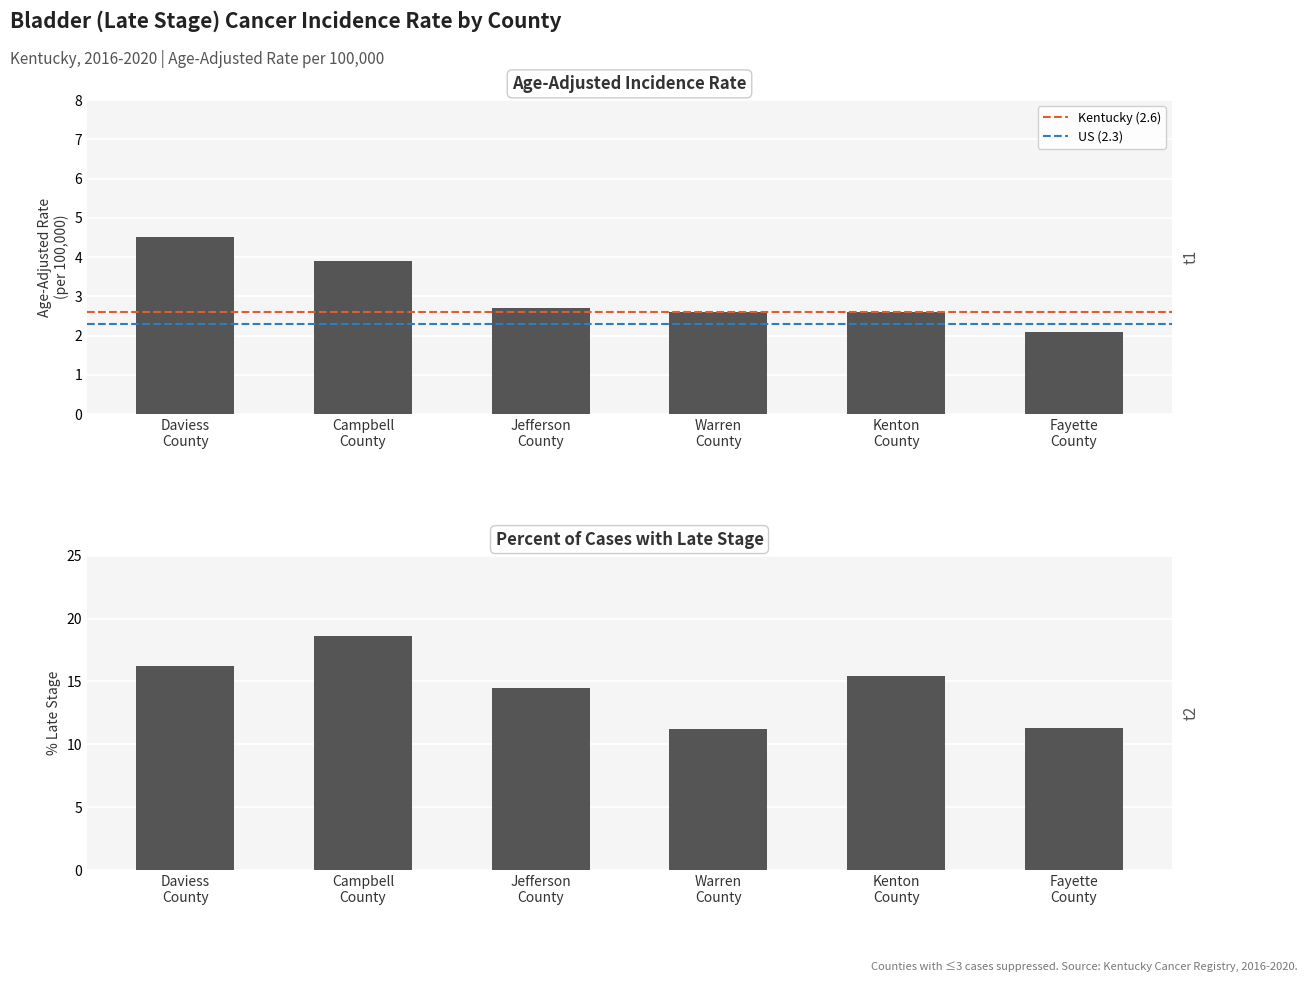

At which label does Age-Adjusted Incidence Rate reach its peak?

Daviess
County